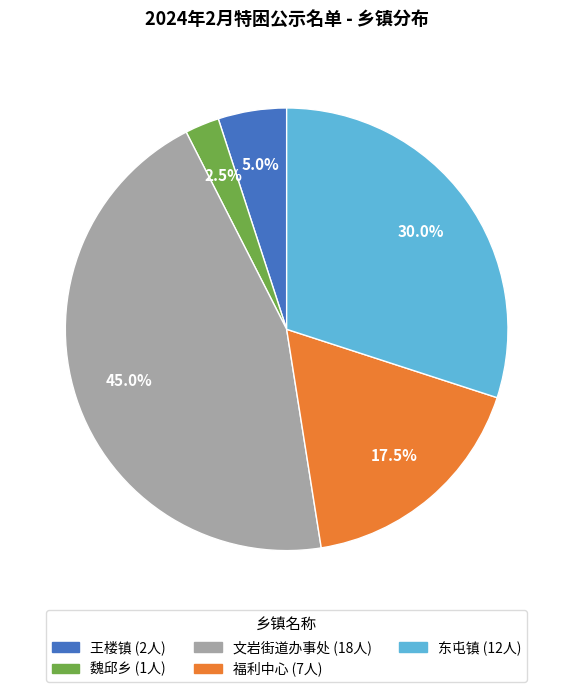

Is it true that 文岩街道办事处 is 58% of the pie?

False